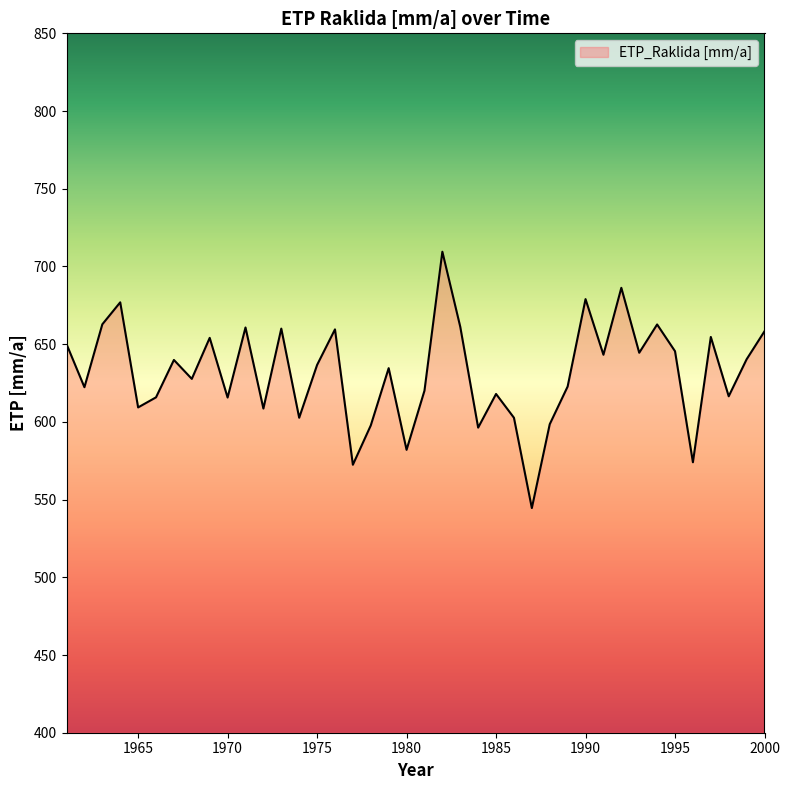

True or false: the data has more than 1 interior local peaks.

True